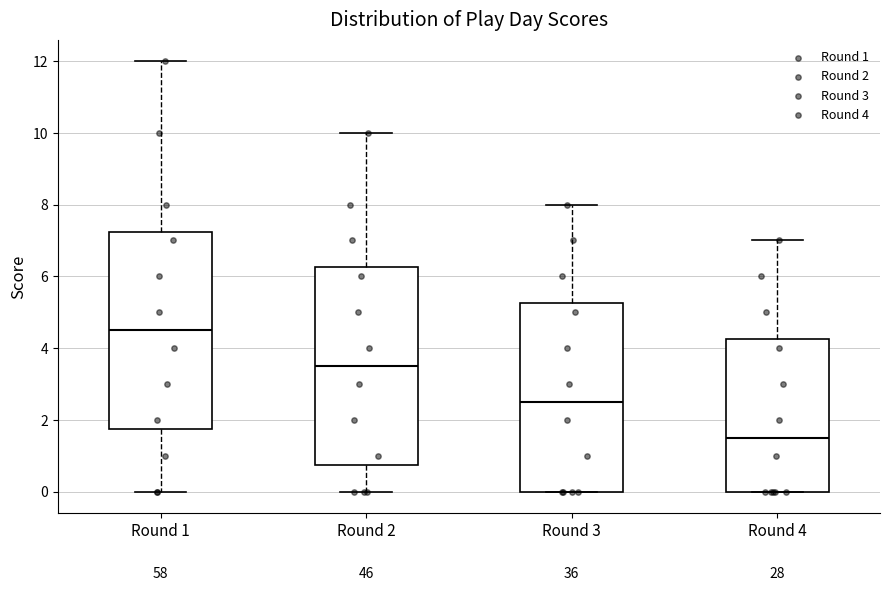

Reading left to right, read every box against the y-axis: the position of its median line, the range the box covers, and the ends of its whiskers. The values are not printed on the chart, so give them approximately, as read against the axis.

Round 1: median 4.6, box 1.8 to 7.2, whiskers 0.0 to 12.0
Round 2: median 3.6, box 0.8 to 6.2, whiskers 0.0 to 10.0
Round 3: median 2.6, box 0.0 to 5.2, whiskers 0.0 to 8.0
Round 4: median 1.6, box 0.0 to 4.2, whiskers 0.0 to 7.0